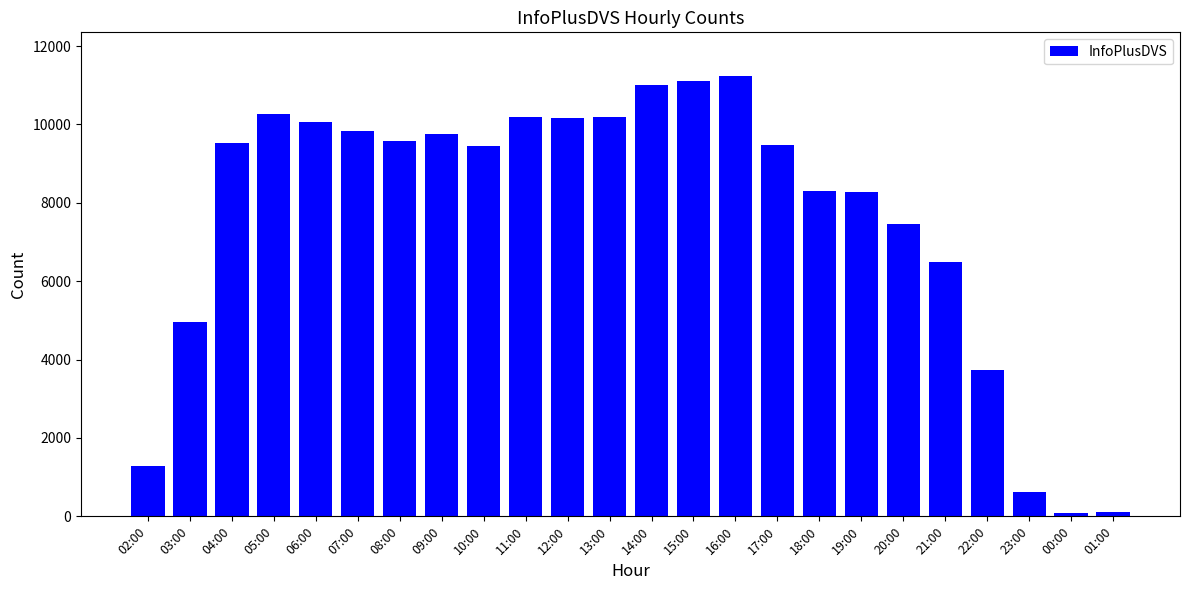

Which category has the highest value across all series?

16:00